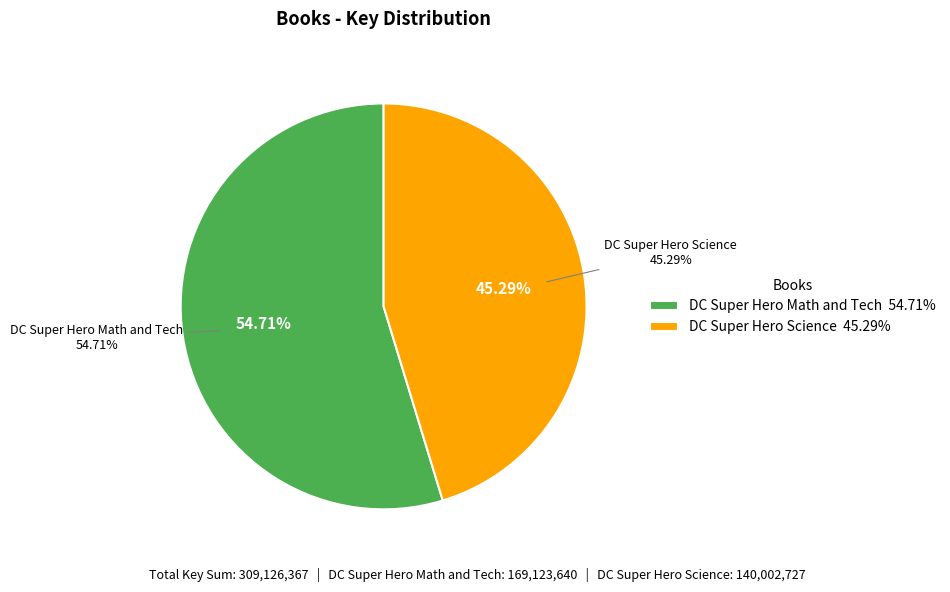

The DC Super Hero Science slice represents 60% of the pie. True or false?

False